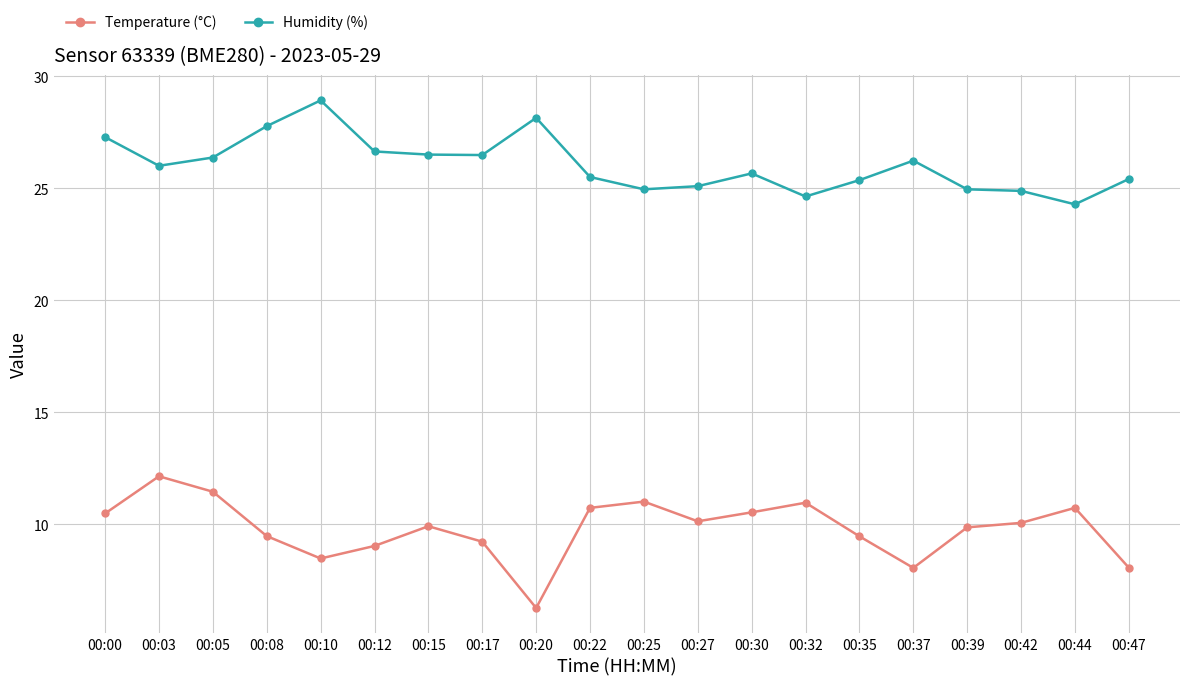

What is the difference between the Temperature (°C) values at 00:05 and 00:30?

0.9